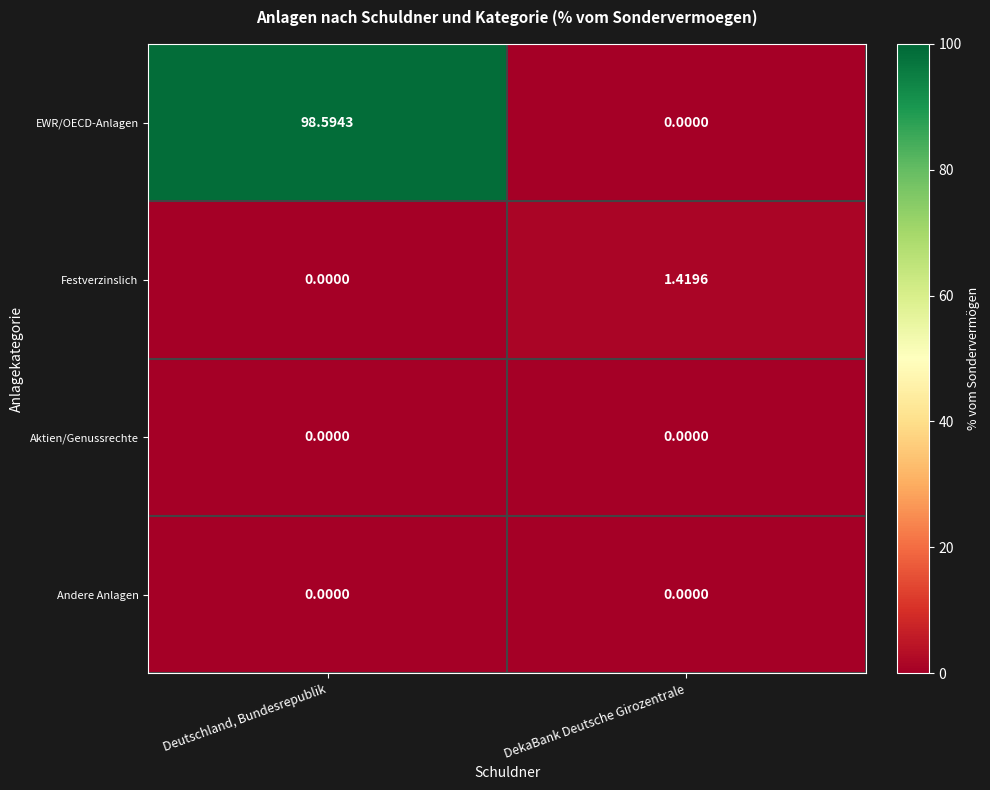

At which category is the sum across all series the highest?

Deutschland, Bundesrepublik